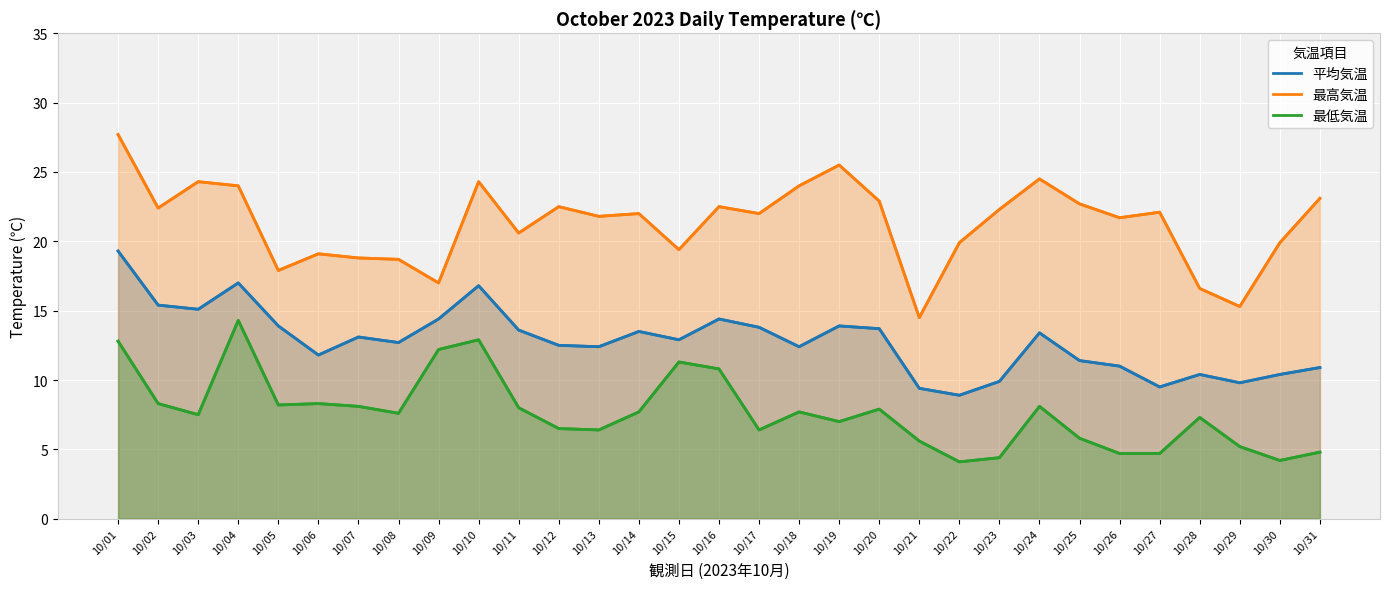

Is the value of 最高気温 at 10/21 greater than the value of 最低気温 at 10/03?

Yes